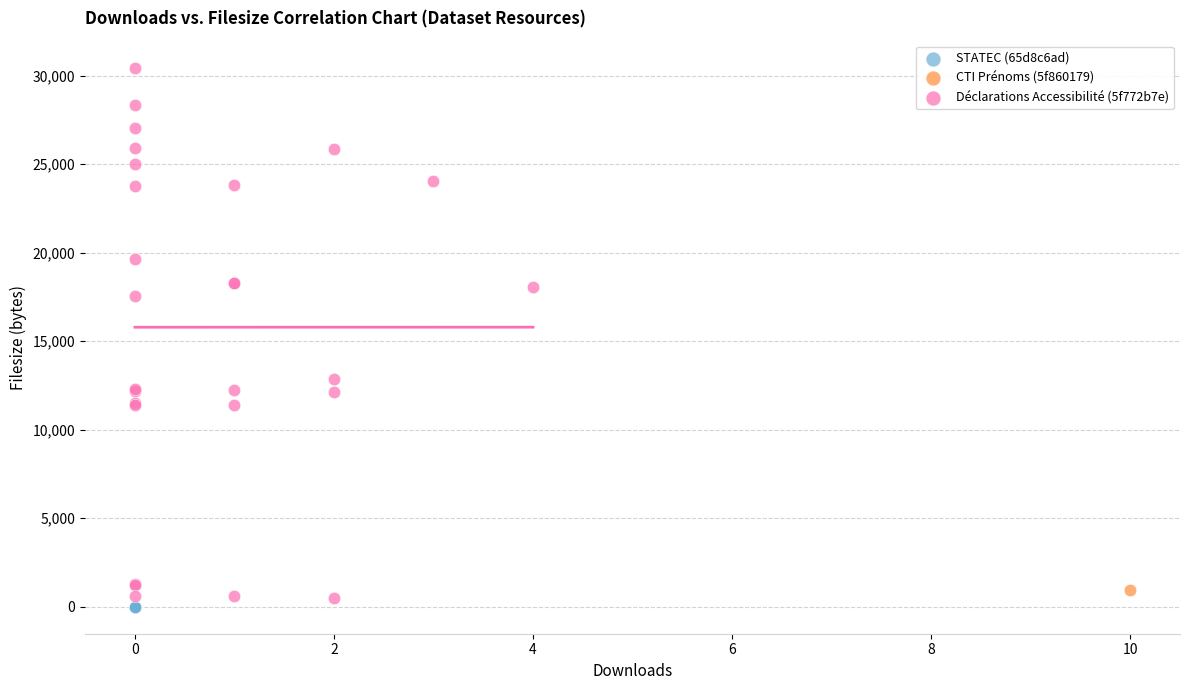

What are all the series names shown in the legend?

STATEC (65d8c6ad), CTI Prénoms (5f860179), Déclarations Accessibilité (5f772b7e)